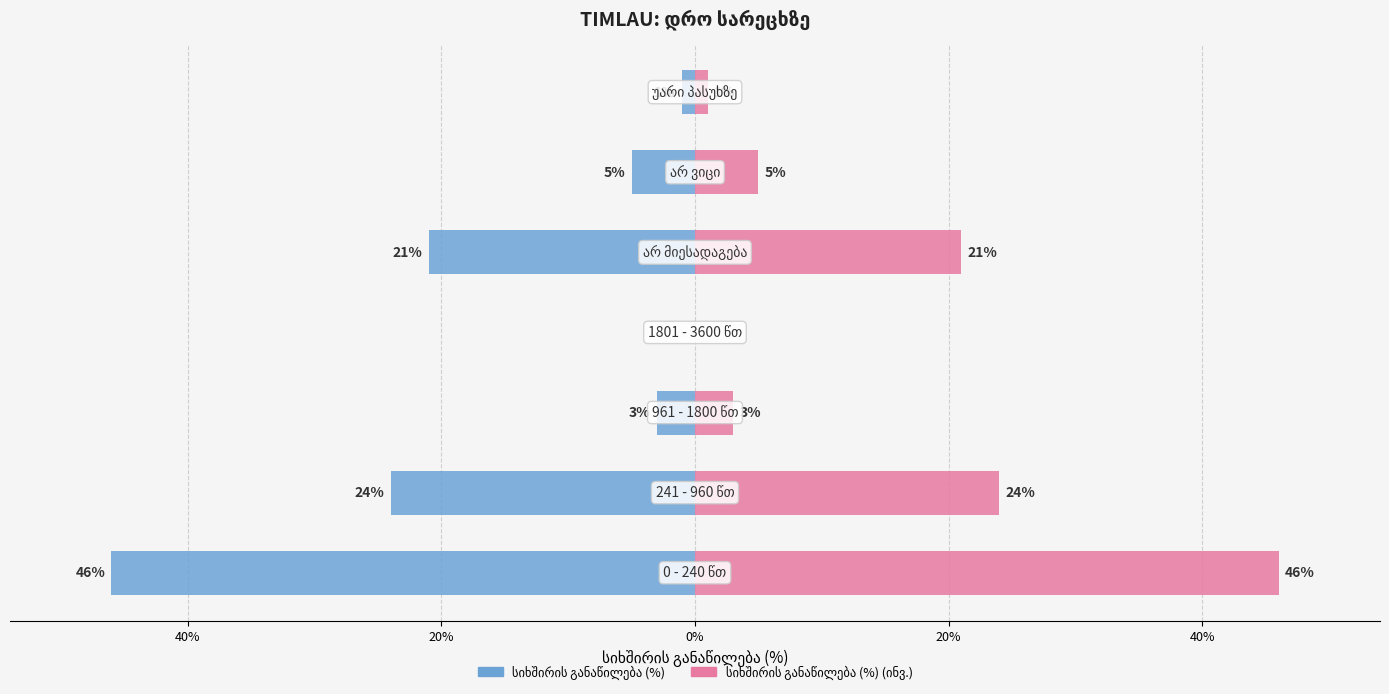

List the series in order of their peak value, highest first.

სიხშირის განაწილება (%), სიხშირის განაწილება (%) (ინვ.)